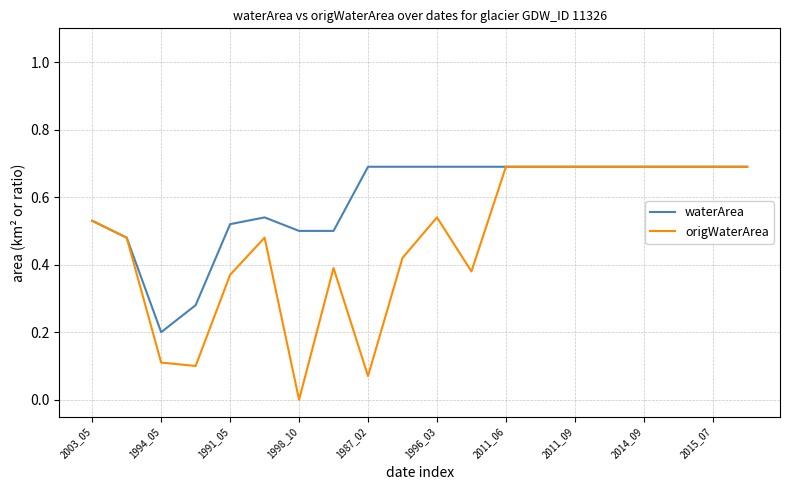

Which series has the largest range (max minus min)?

origWaterArea